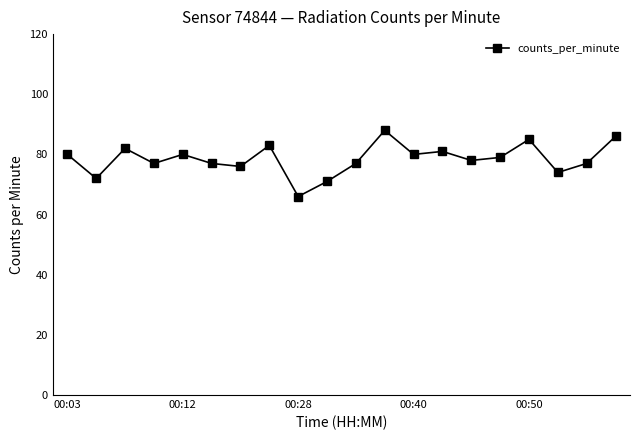

What is the minimum value shown in the chart?

66